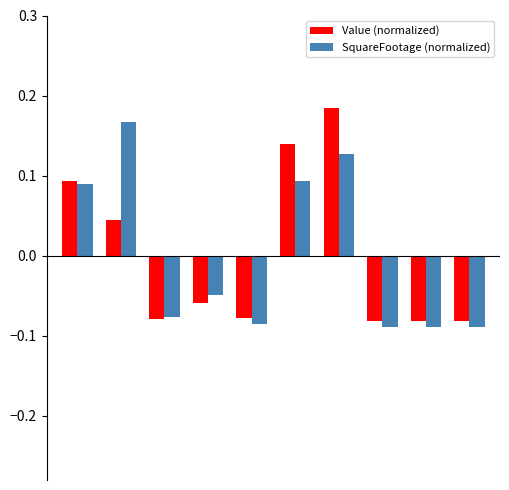

How many data points does each series have?

10